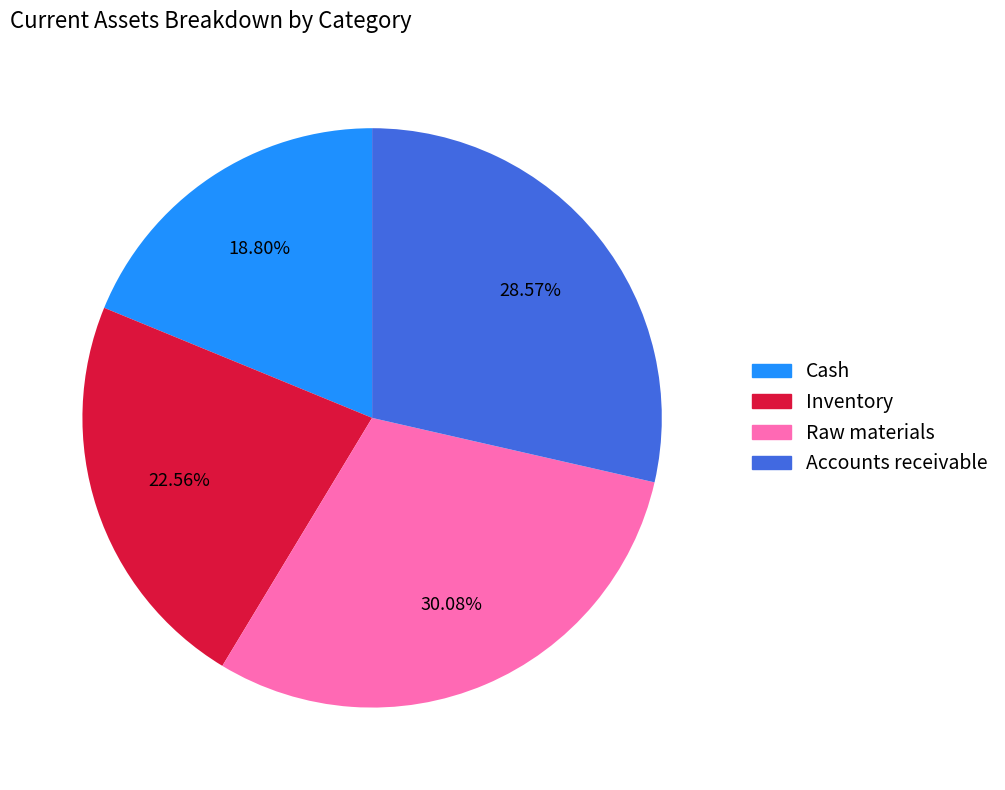

How many segments does this pie chart have?

4